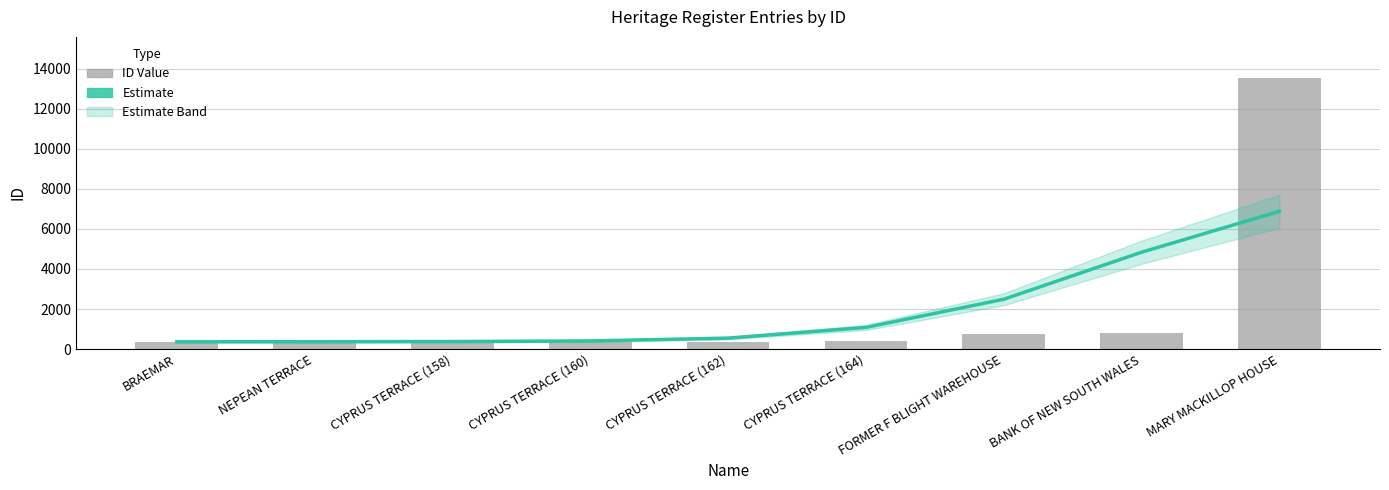

What is the greatest value displayed?

13550